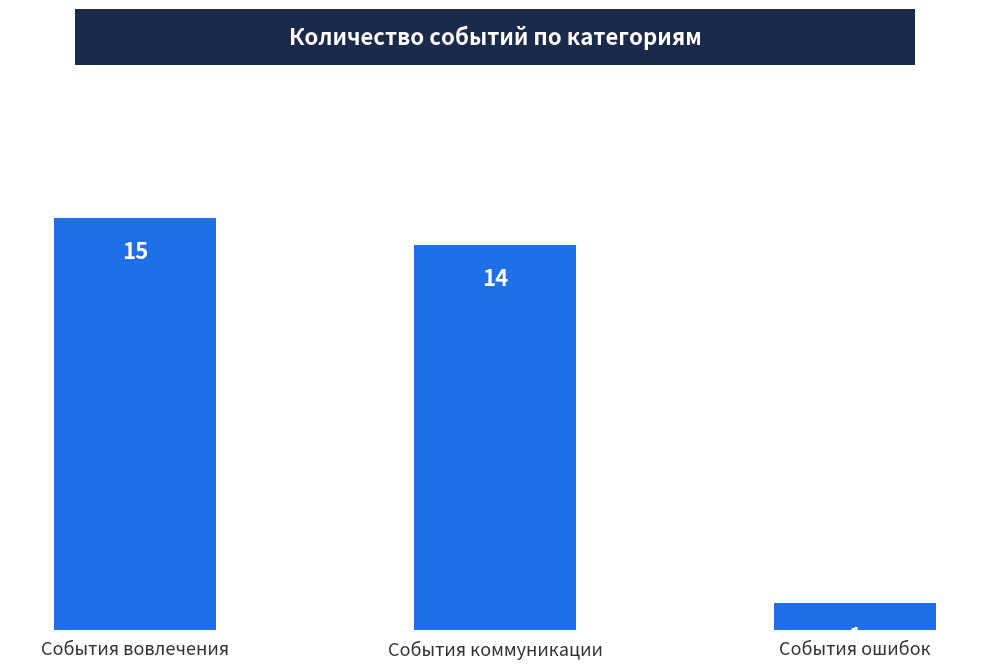

At which category does the chart reach its peak across all series?

События вовлечения